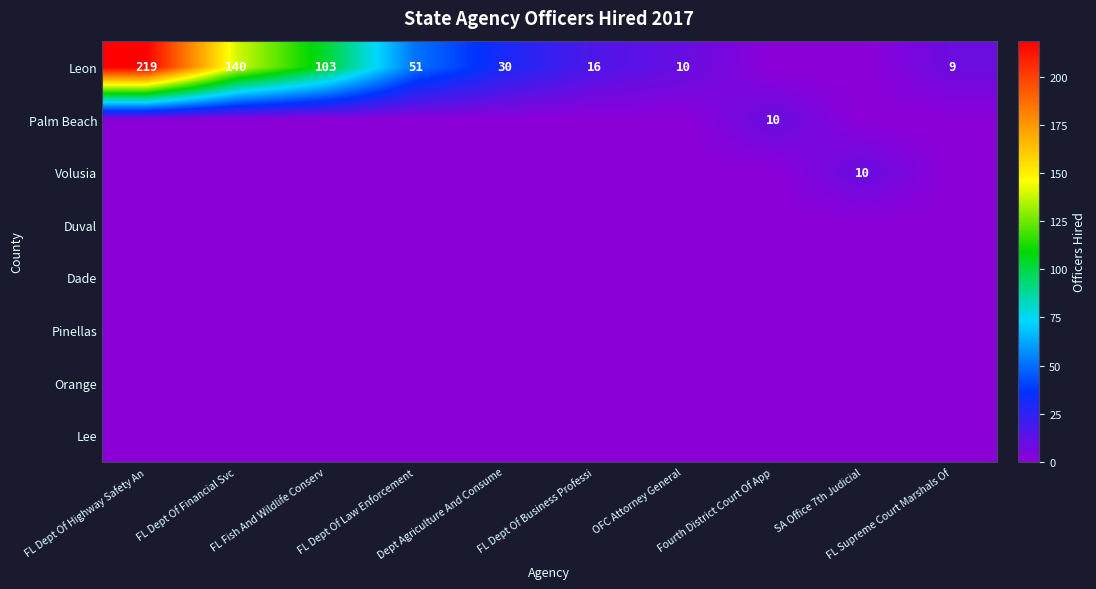

How many series are shown in this chart?

8